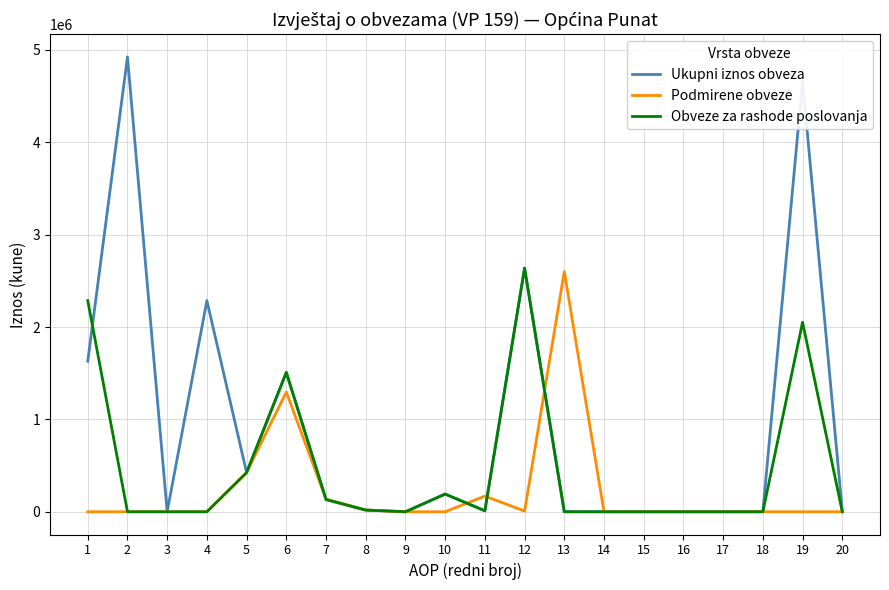

The value of Podmirene obveze at 4 is 0. True or false?

True